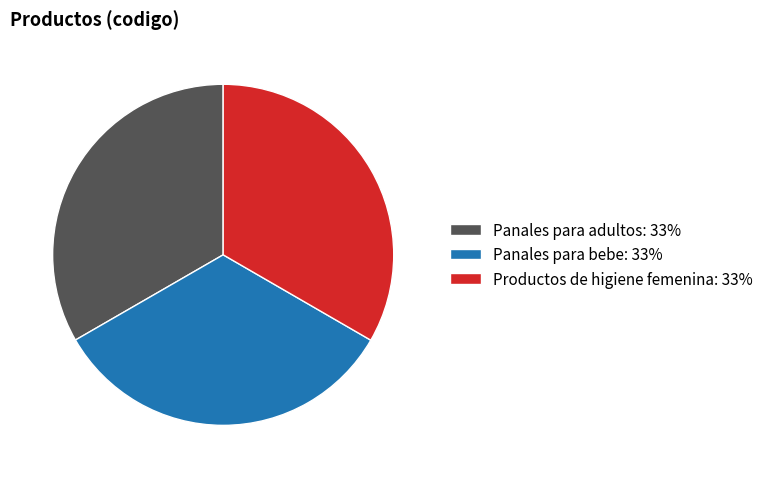

Do Productos de higiene femenina: 33% and Panales para bebe: 33% together represent more than half of the pie?

Yes